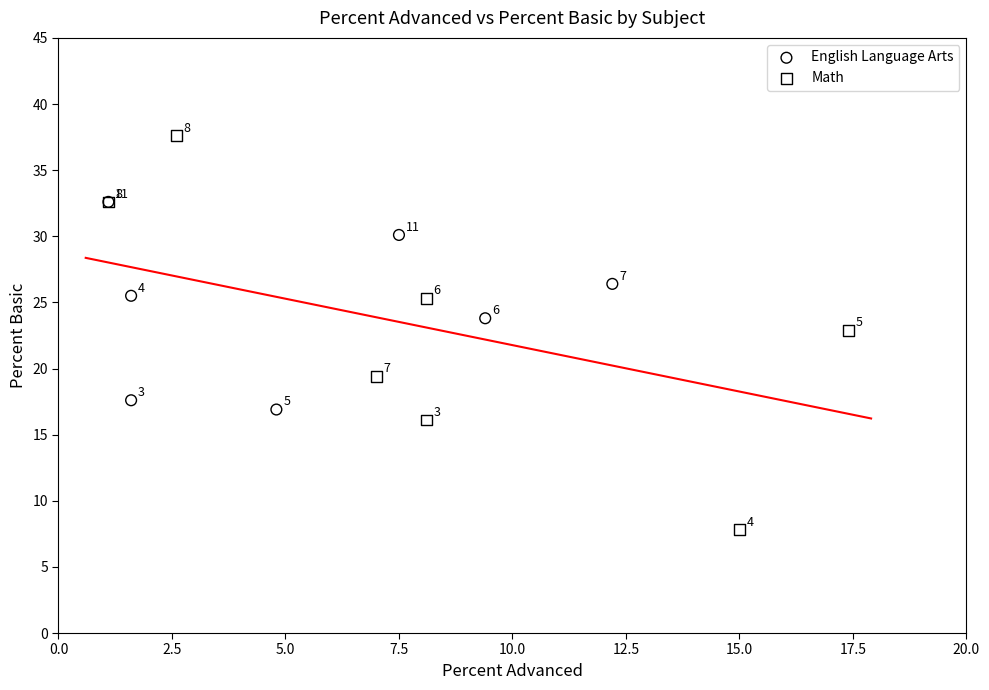

Which series has the largest Y range (max minus min)?

Math